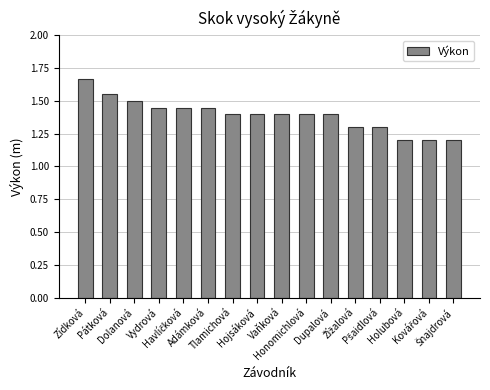

What is the sum of all values?

22.3